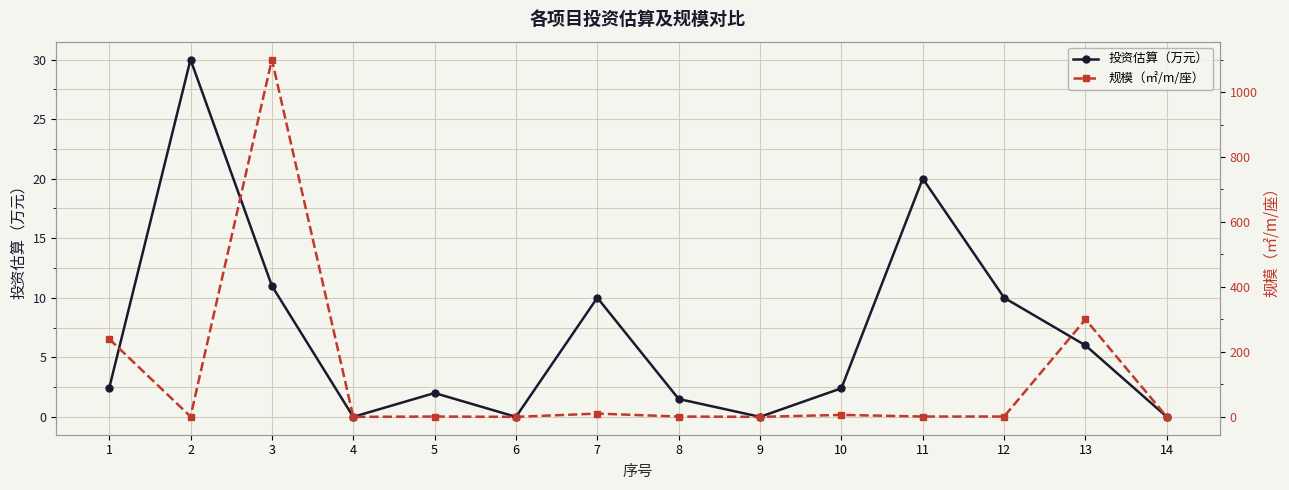

How many interior local peaks does the 规模（㎡/m/座） series have?

5